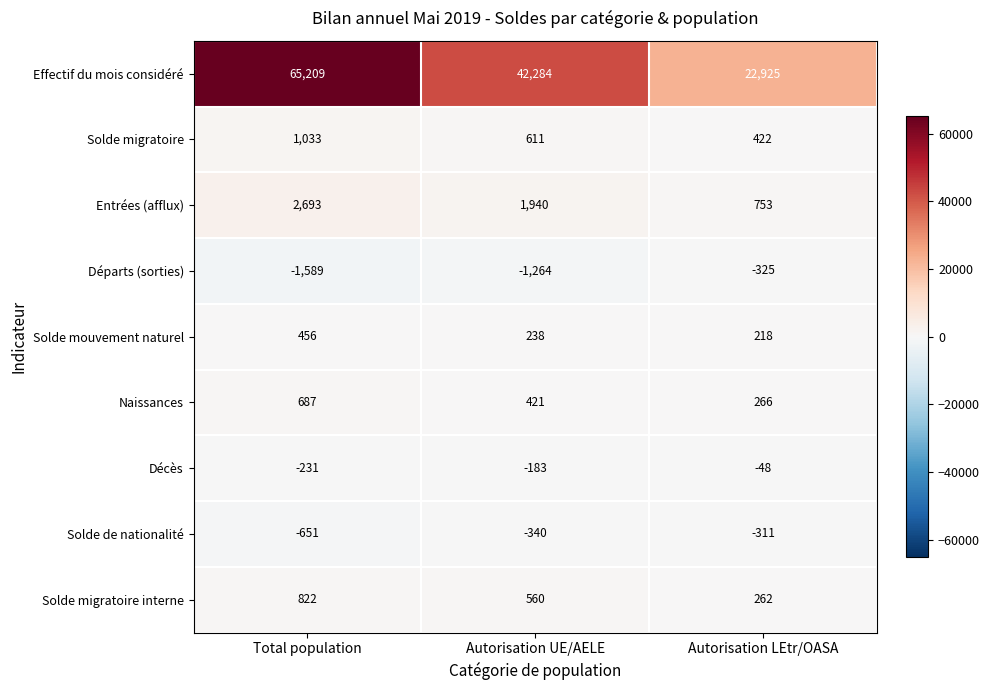

Which label corresponds to the largest value in the chart?

Total population